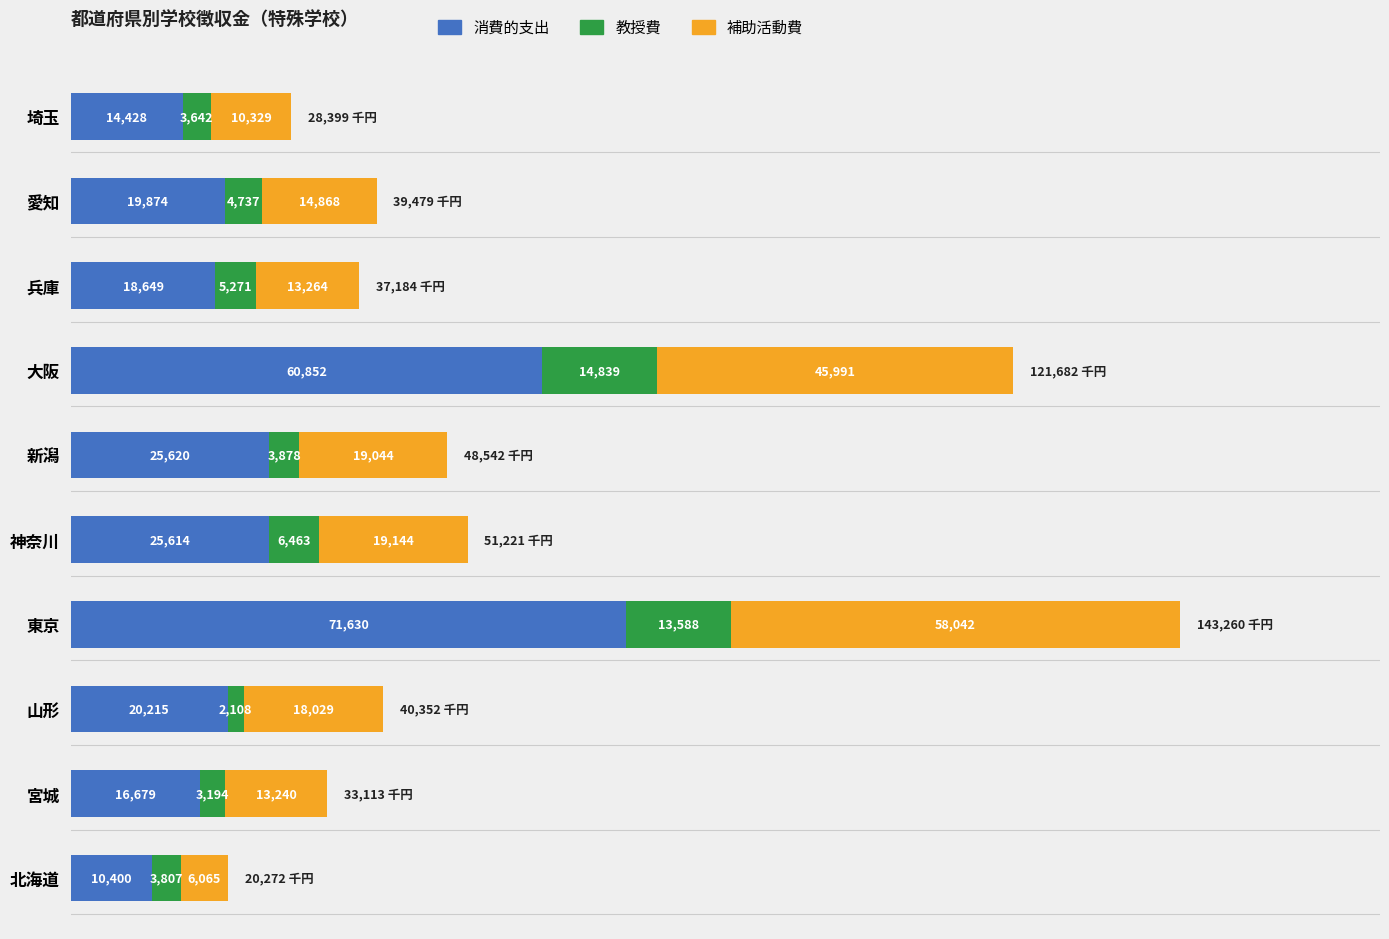

Read the 消費的支出 value at 大阪, to the nearest 50.

60850